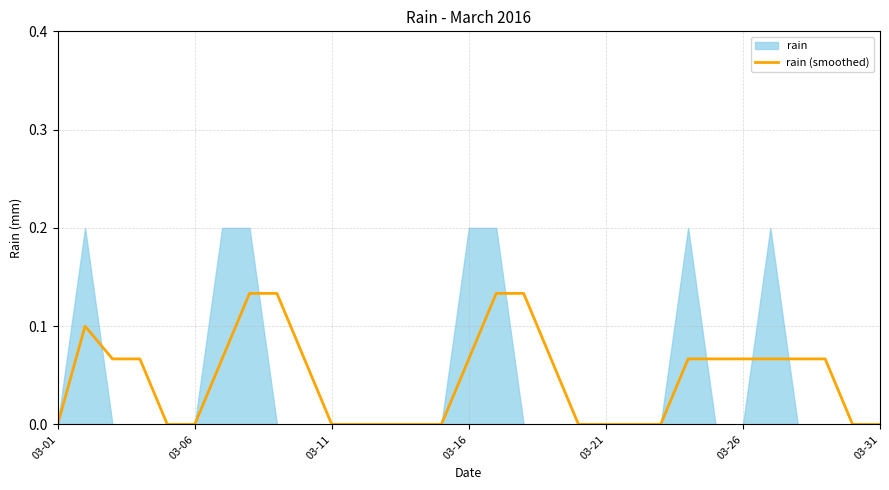

Between 19 and 16, which is larger?

16